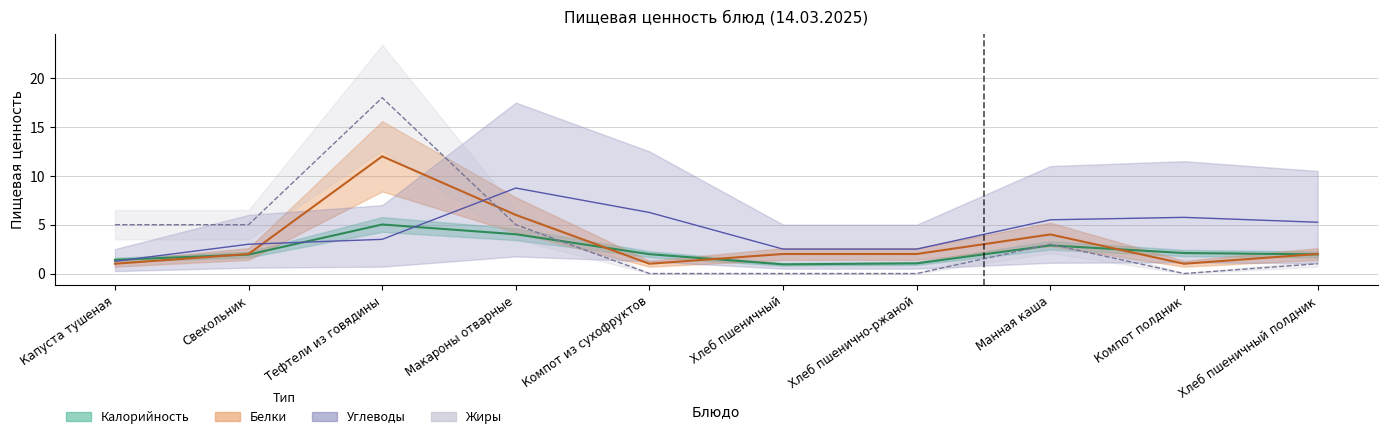

Which category has the highest value across all series?

Тефтели из говядины